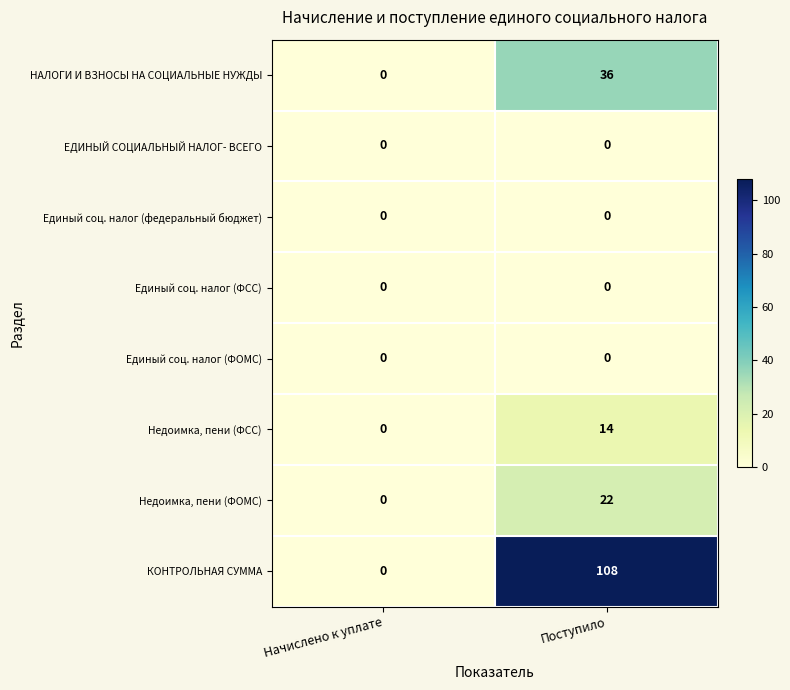

At how many categories does at least one series exceed 25?

1